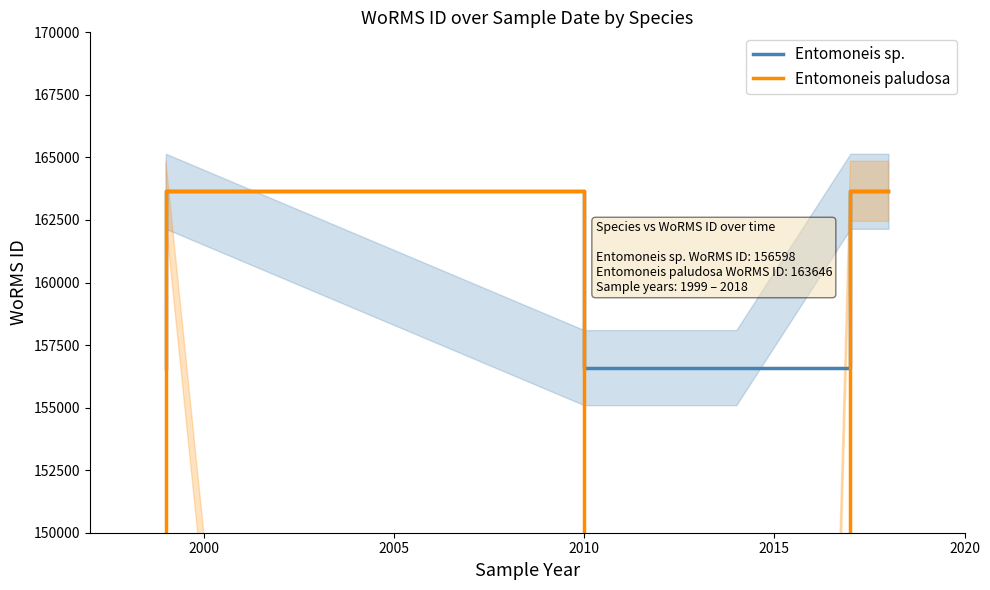

True or false: Entomoneis paludosa has a value of 50854 at 2020.

False